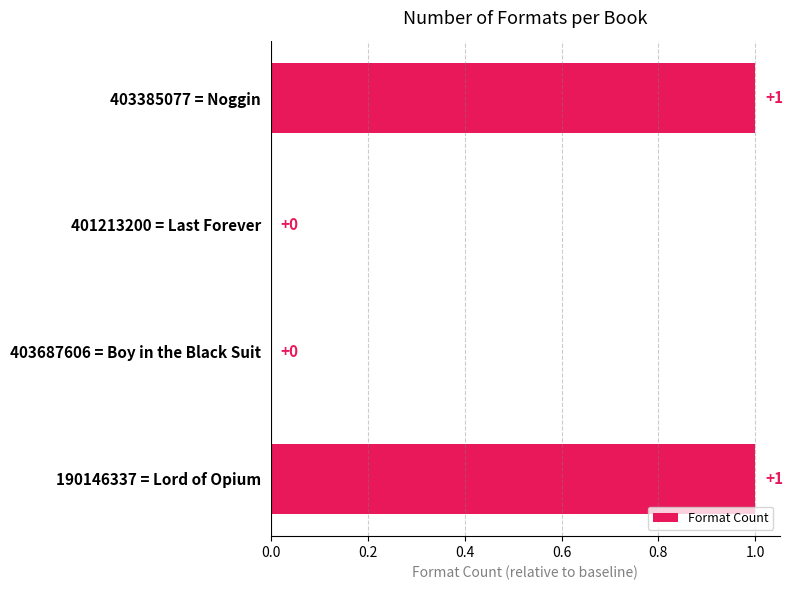

Approximately how many times larger is the value at 403385077 = Noggin compared to 190146337 = Lord of Opium?

1.0